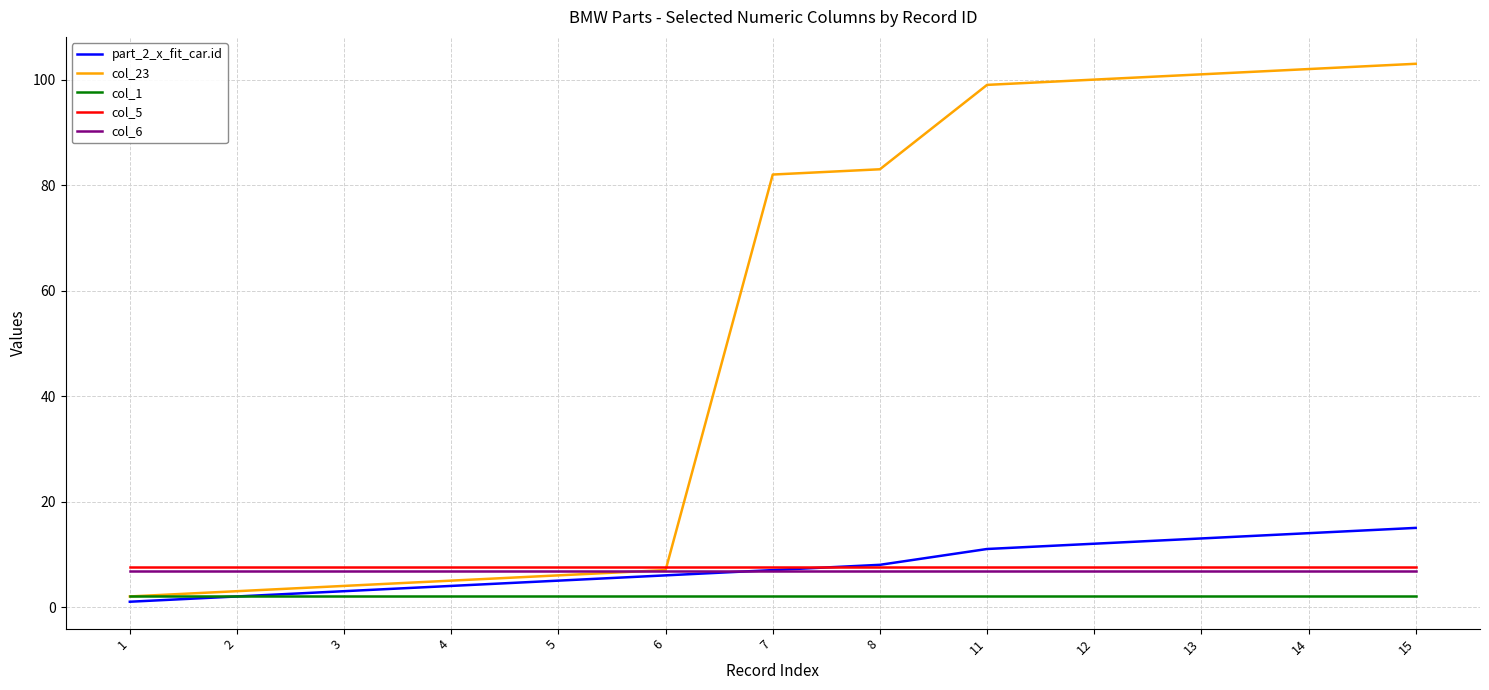

What are all the series names shown in the legend?

part_2_x_fit_car.id, col_23, col_1, col_5, col_6